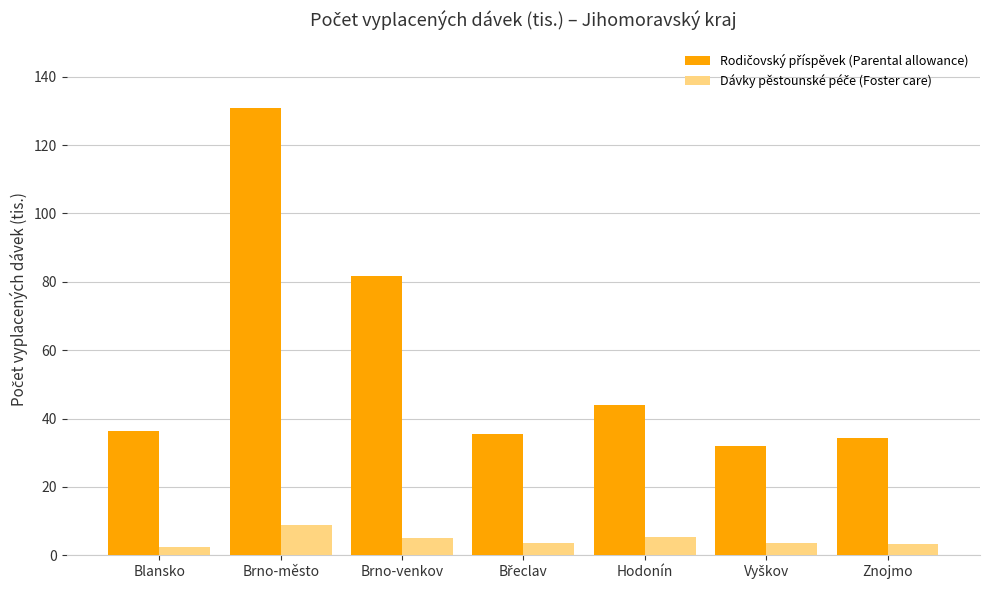

What is the greatest value displayed?

130.9